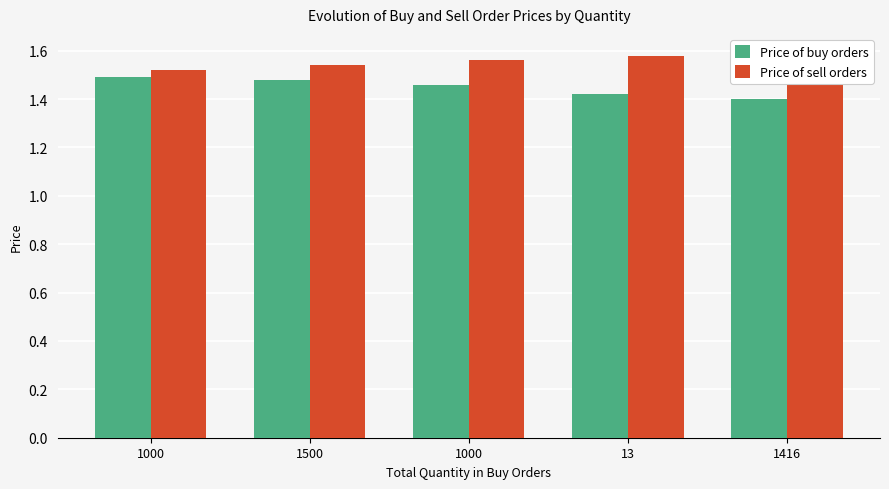

The Price of buy orders series shows 1.5 at 1000. True or false?

True